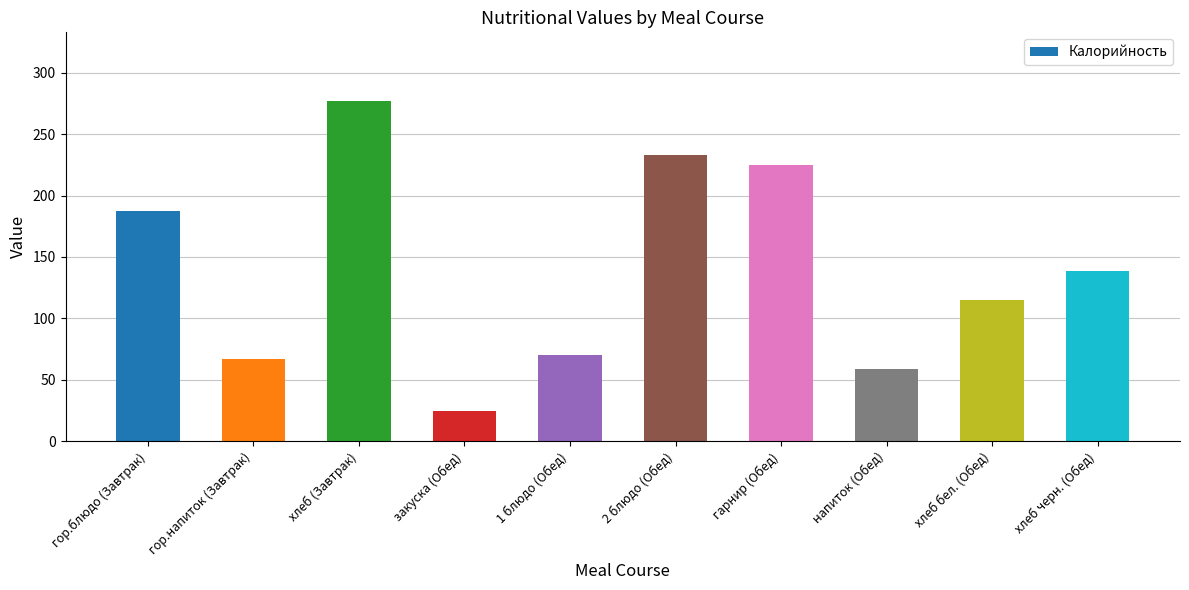

What is the maximum value shown in the chart?

277.3